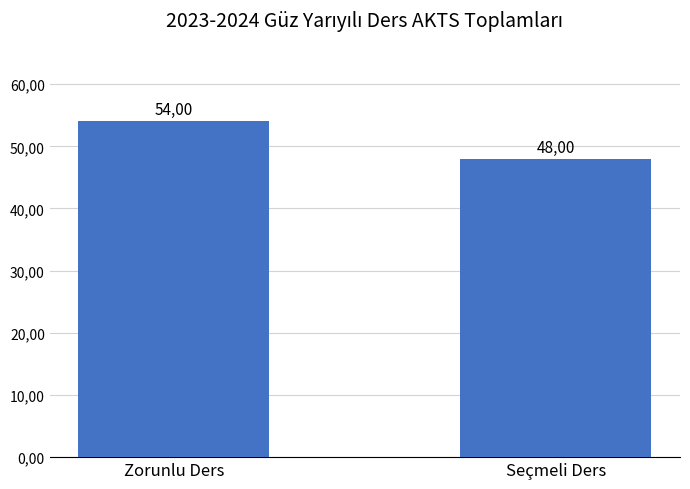

Rank the categories by value from highest to lowest.

Zorunlu Ders, Seçmeli Ders